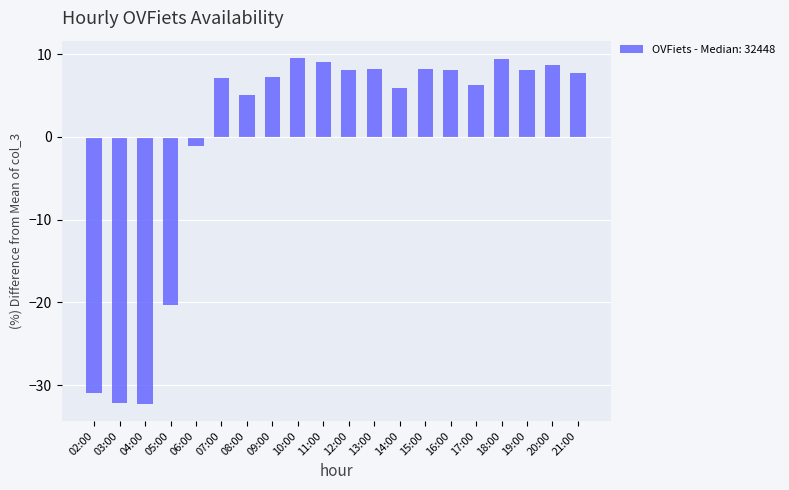

What is the difference between the maximum and minimum values?

41.8